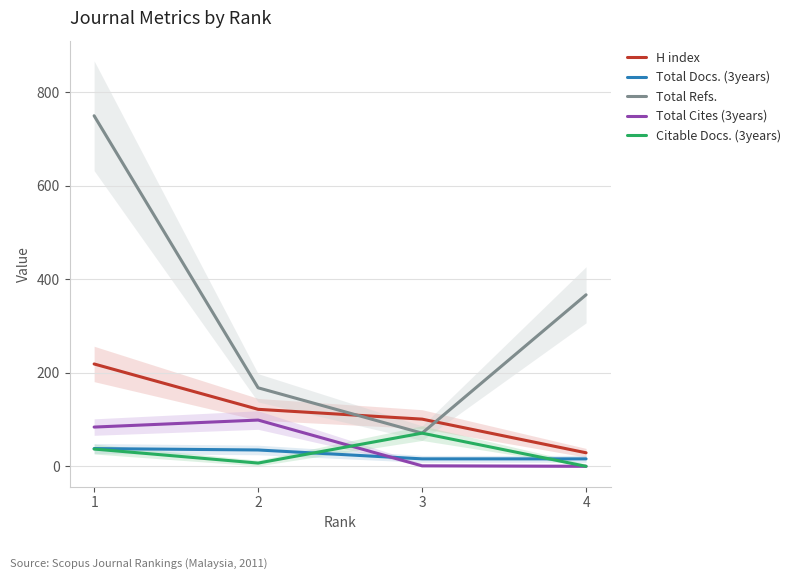

Which has a higher value, 1 or 2?

1